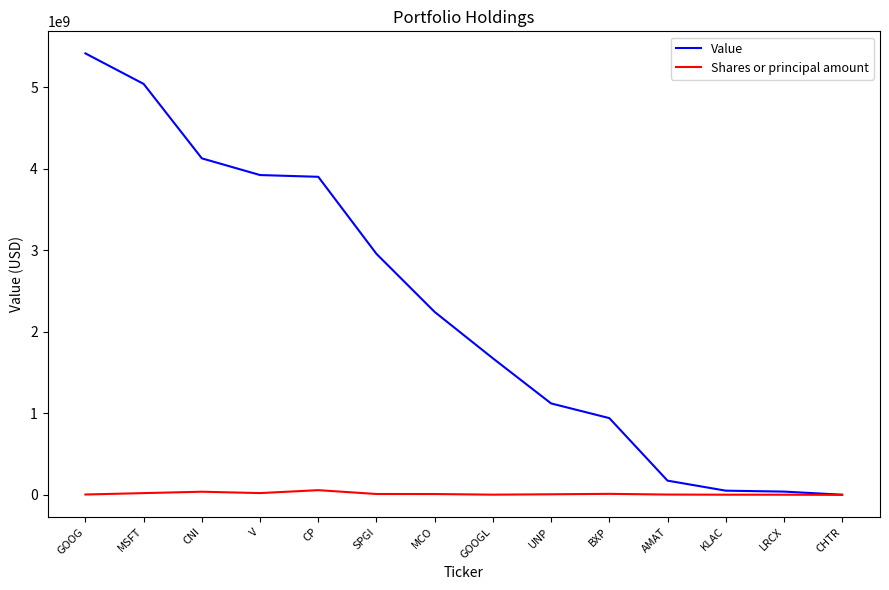

True or false: Value has a value of -1763852932 at CHTR.

False